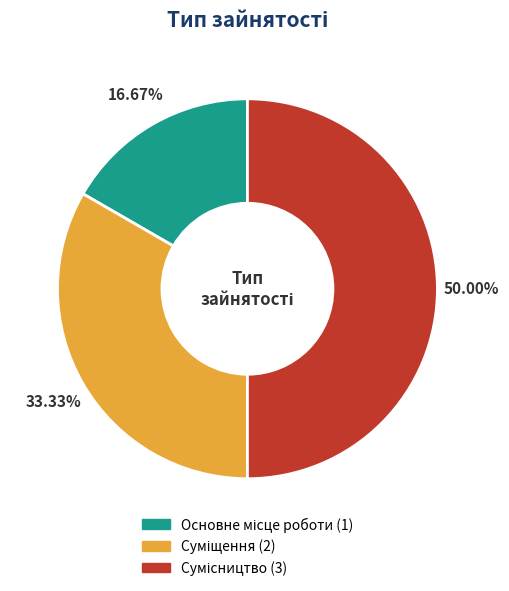

Rank the categories by value from lowest to highest.

Основне місце роботи, Суміщення, Сумісництво